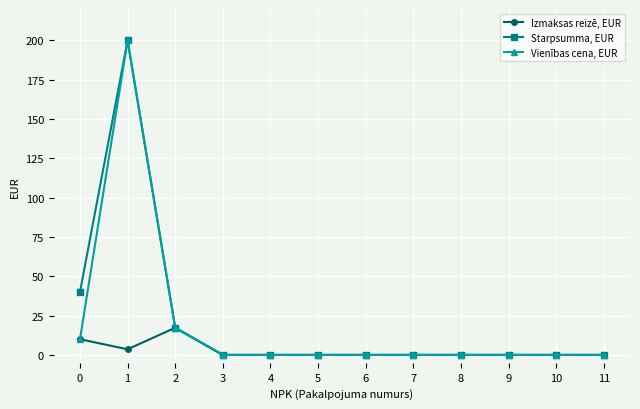

At which category does Starpsumma, EUR reach its first local peak?

1